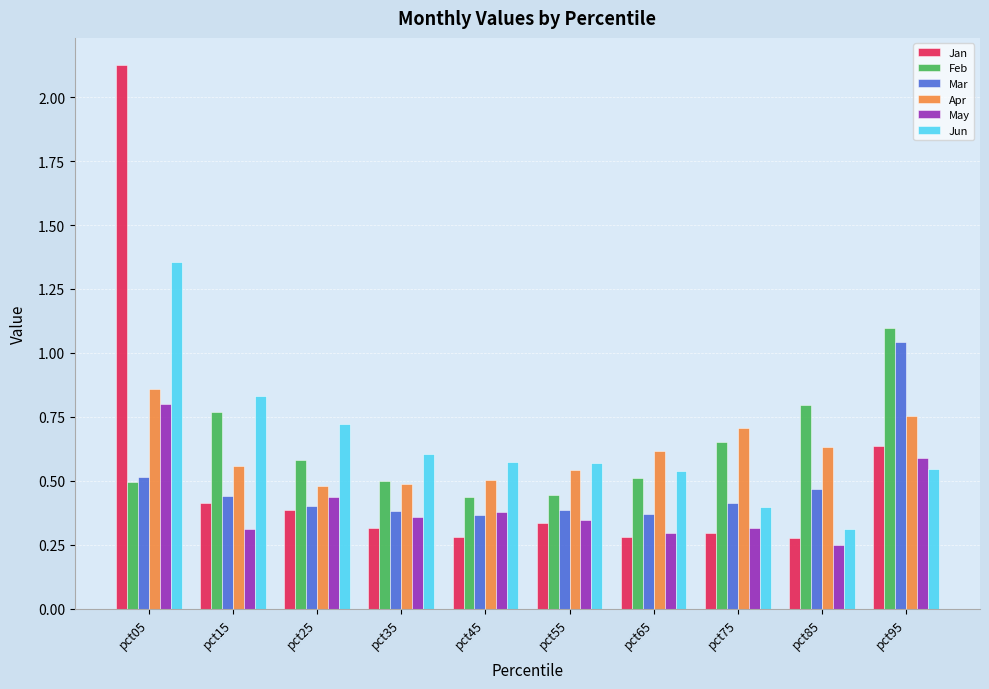

Between pct15 and pct95, which series saw the biggest shift?

Mar